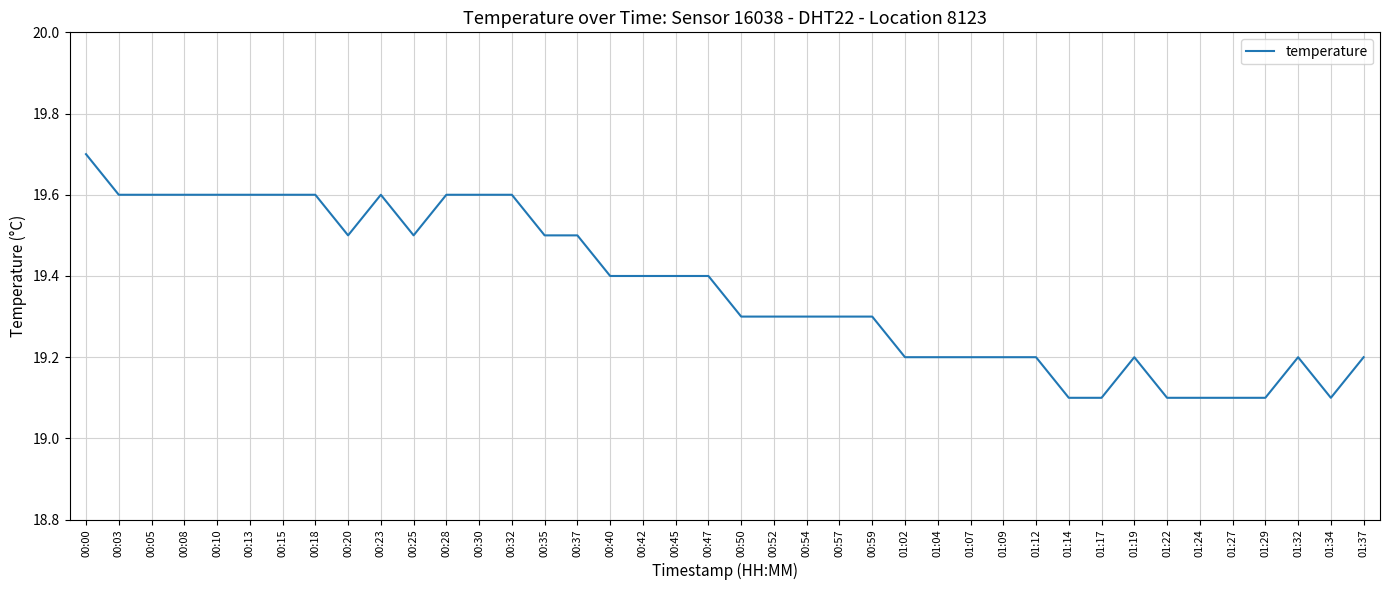

Reading left to right, transcribe all the data shown in this chart.

00:00=19.7	00:03=19.6	00:05=19.6	00:08=19.6	00:10=19.6	00:13=19.6	00:15=19.6	00:18=19.6	00:20=19.5	00:23=19.6	00:25=19.5	00:28=19.6	00:30=19.6	00:32=19.6	00:35=19.5	00:37=19.5	00:40=19.4	00:42=19.4	00:45=19.4	00:47=19.4	00:50=19.3	00:52=19.3	00:54=19.3	00:57=19.3	00:59=19.3	01:02=19.2	01:04=19.2	01:07=19.2	01:09=19.2	01:12=19.2	01:14=19.1	01:17=19.1	01:19=19.2	01:22=19.1	01:24=19.1	01:27=19.1	01:29=19.1	01:32=19.2	01:34=19.1	01:37=19.2